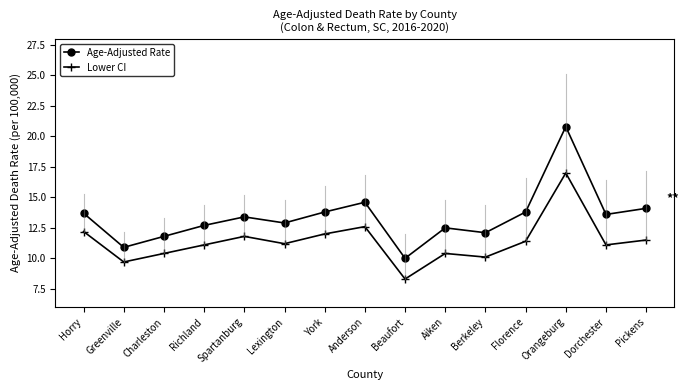

Which series has the largest total across all categories?

Age-Adjusted Rate